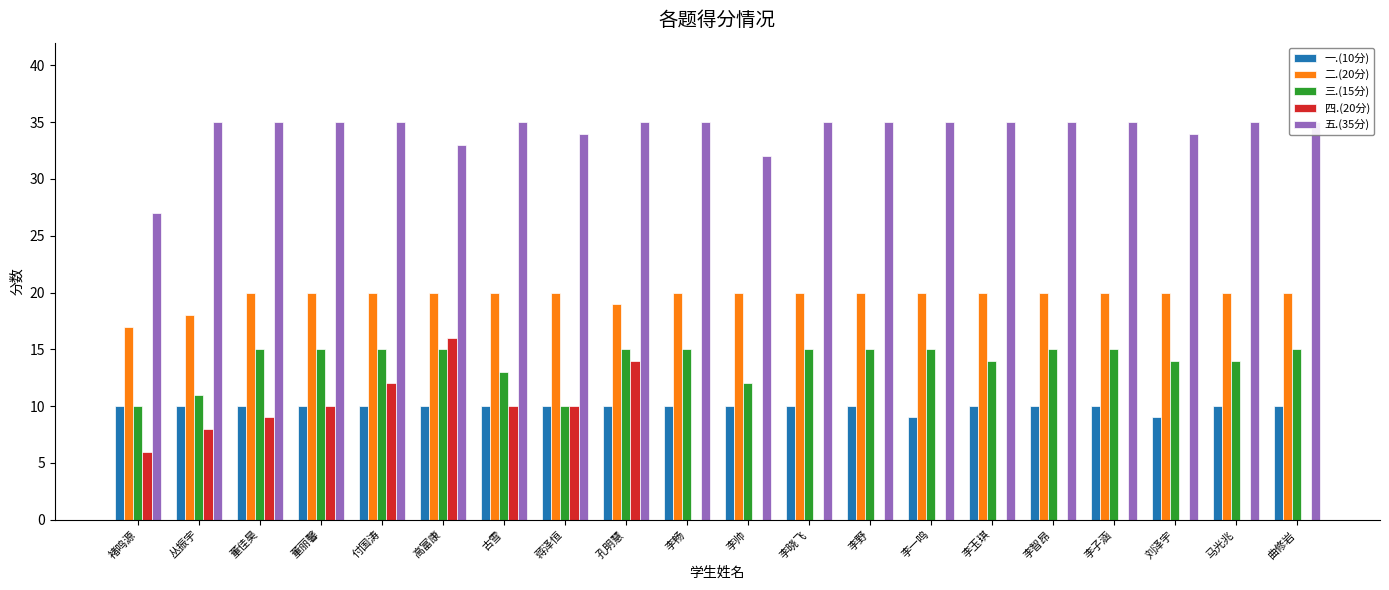

How many bars are there in total?

100